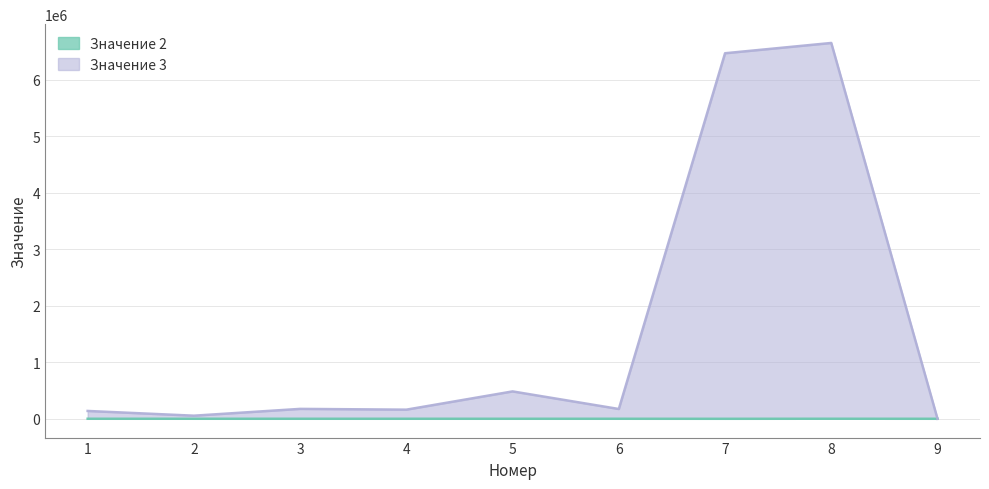

What is the spread (max minus min) of values at 1?

137916.5